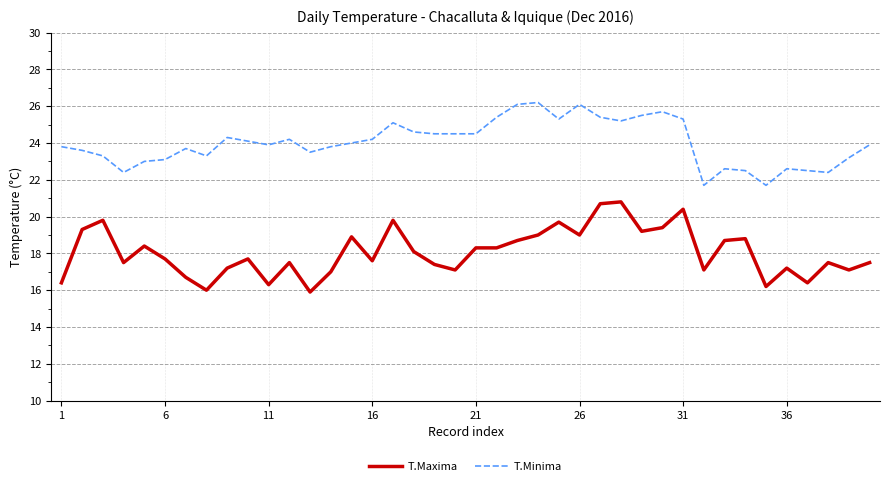

True or false: T.Maxima and T.Minima intersect in this chart.

False